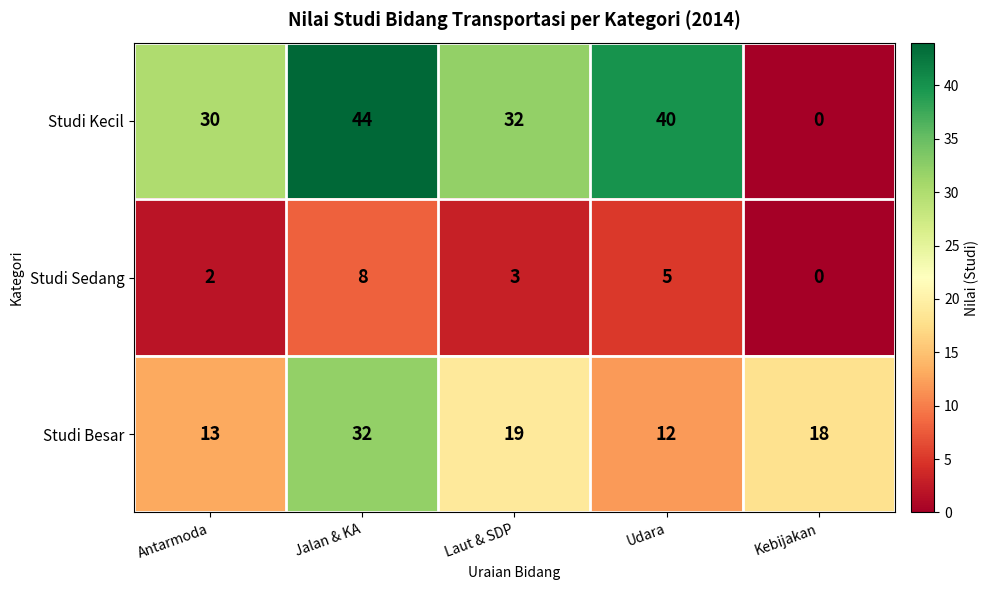

At how many categories does at least one series exceed 17?

5